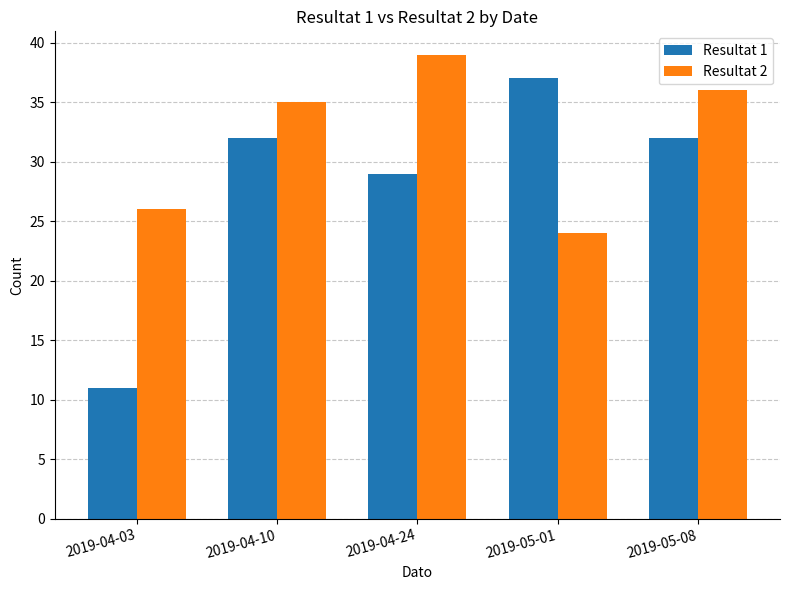

Count the Resultat 1 values in the range 29 to 32.

3